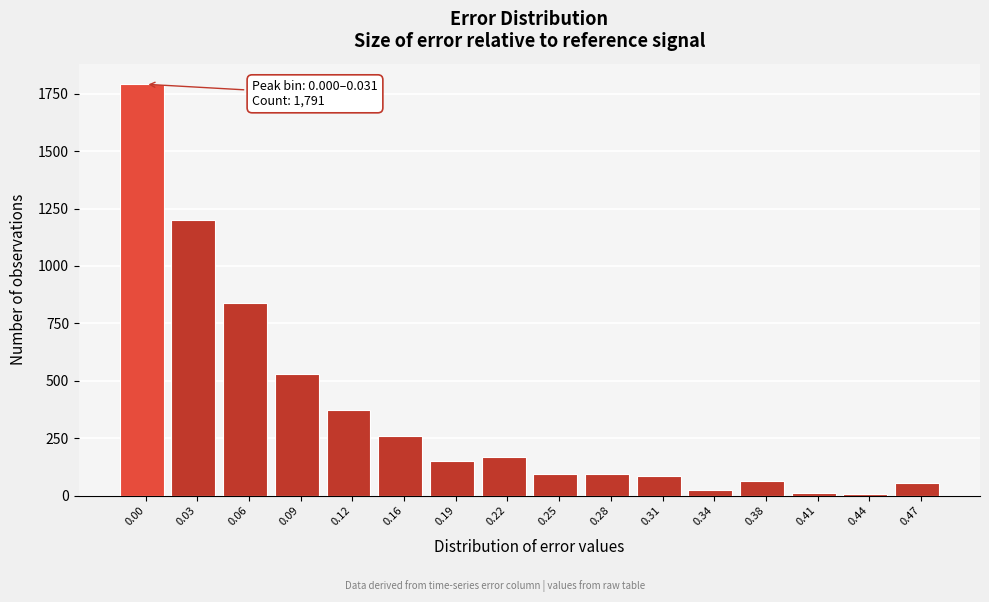

Is it true that the value at 0.00 is 951?

False